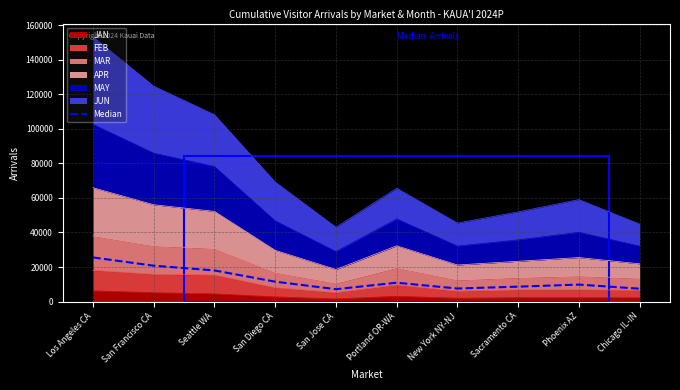

True or false: the data shows 19077.3 at Portland OR-WA.

False